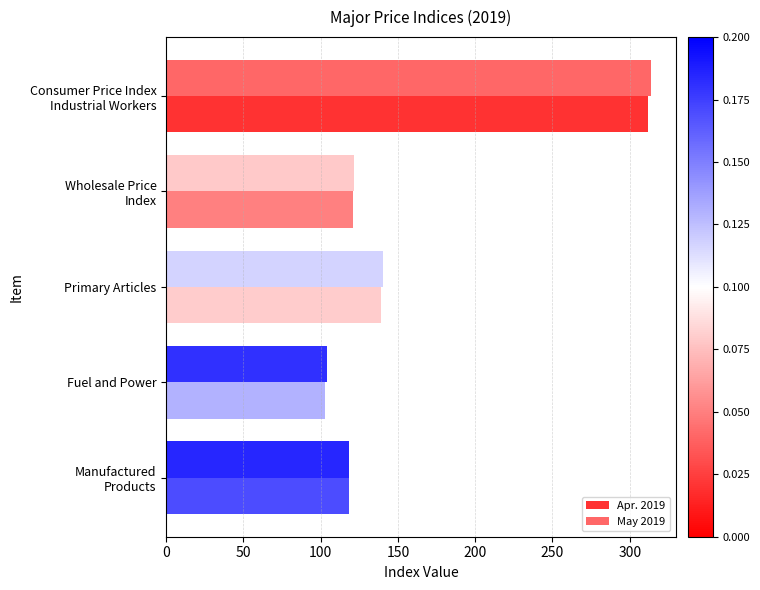

What is the value of the May 2019 bar at the 1st from the left?

314.0